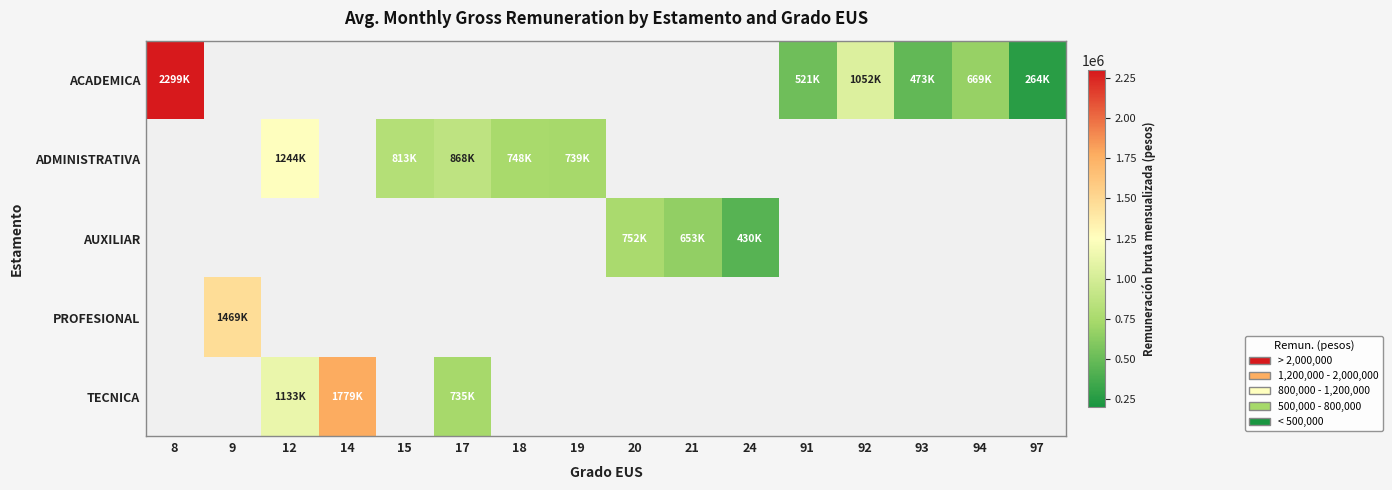

Is the value of PROFESIONAL at 14 greater than the value of ACADEMICA at 94?

No